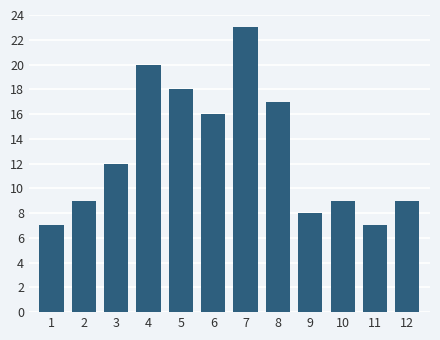

Reading right to left, what are all the values shown in this chart?

12=9	11=7	10=9	9=8	8=17	7=23	6=16	5=18	4=20	3=12	2=9	1=7